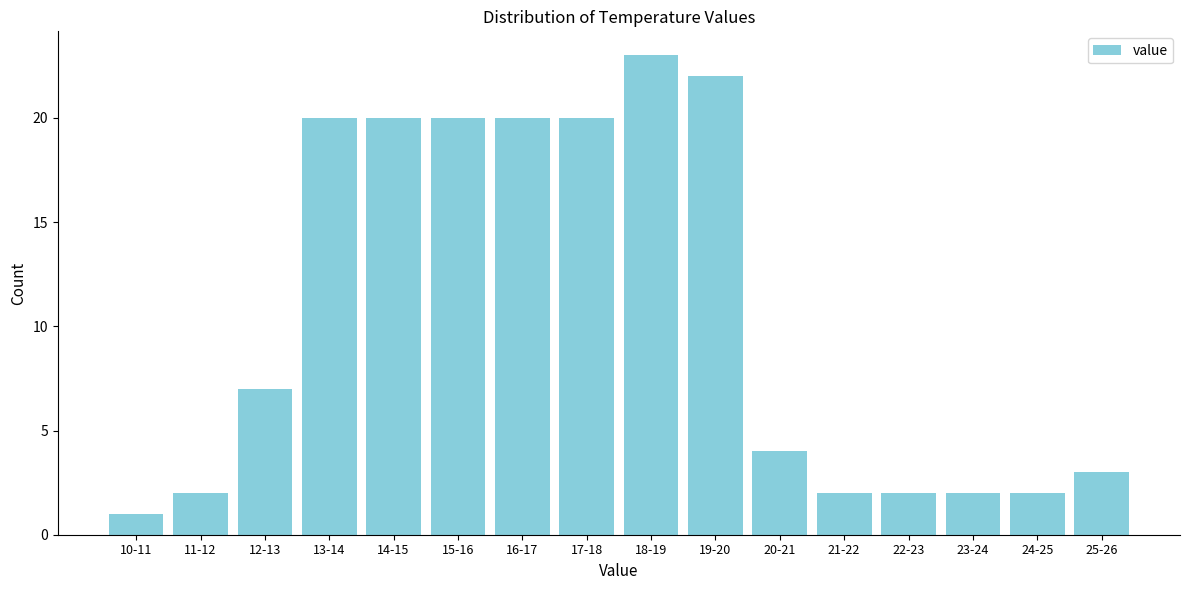

Reading left to right, list all the values displayed in this chart.

10-11=1	11-12=2	12-13=7	13-14=20	14-15=20	15-16=20	16-17=20	17-18=20	18-19=23	19-20=22	20-21=4	21-22=2	22-23=2	23-24=2	24-25=2	25-26=3